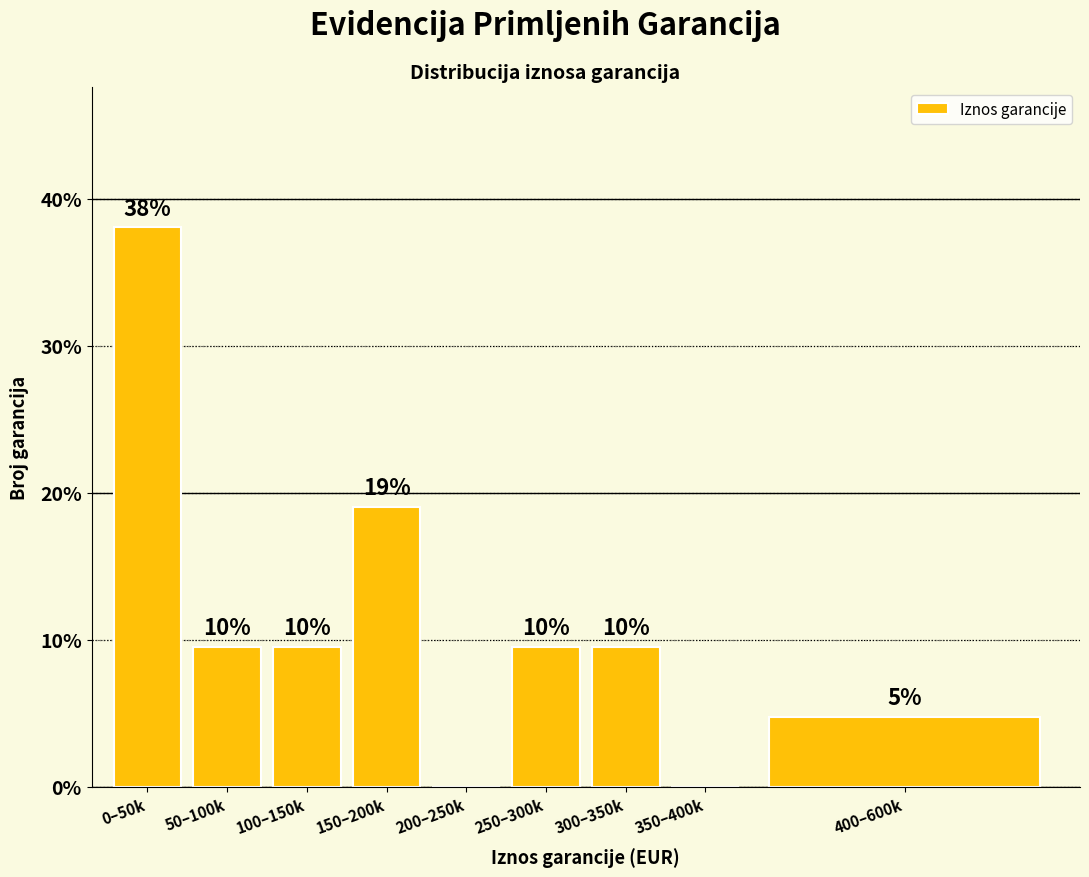

Are the bars horizontal?

No